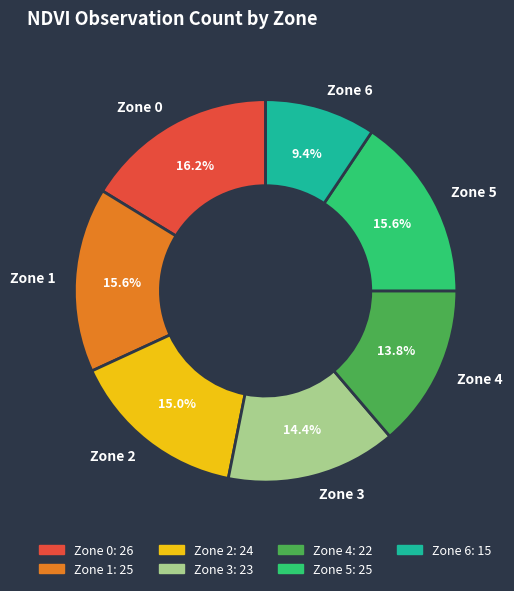

Between Zone 0 and Zone 3, which is larger?

Zone 0